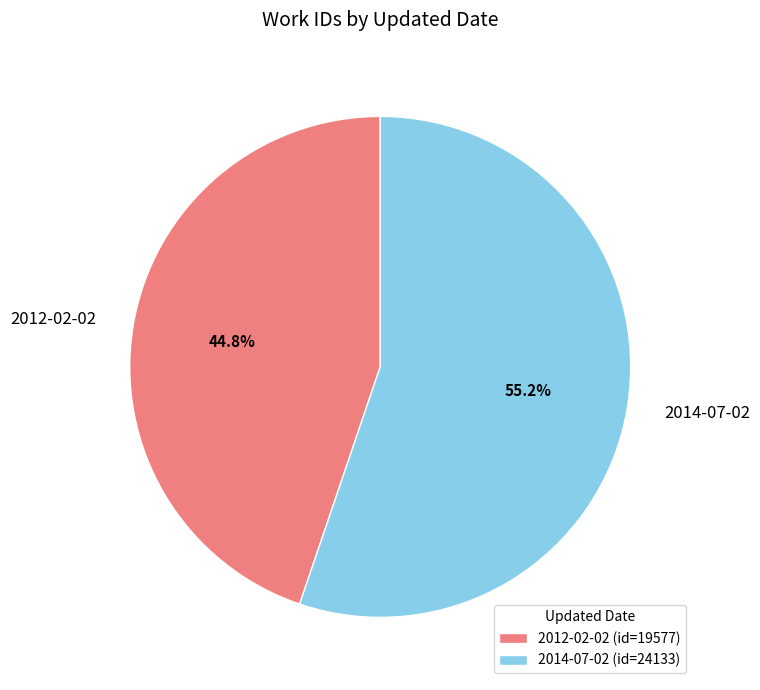

To the nearest percent, what is the difference between the largest and smallest slice percentages?

10%